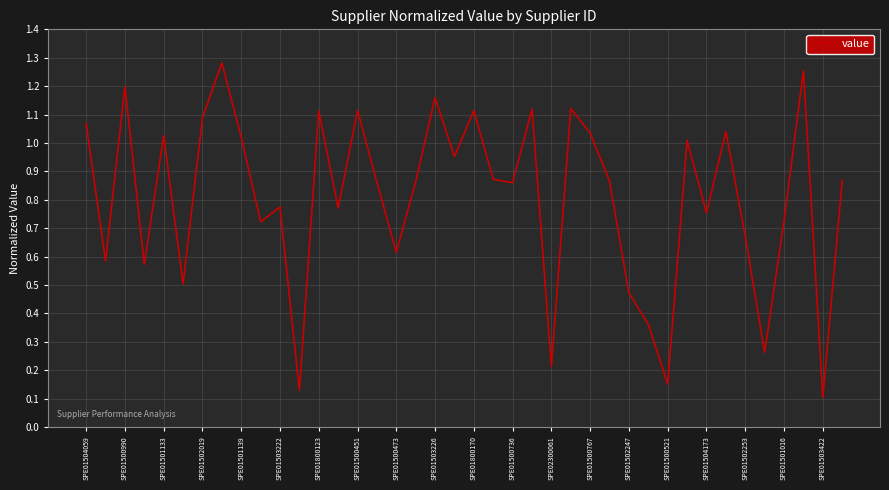

Reading right to left, transcribe all the data shown in this chart.

0.9	0.1	1.3	0.7	0.3	0.7	1.0	0.8	1.0	0.2	0.4	0.5	0.9	1.0	1.1	0.2	1.1	0.9	0.9	1.1	1.0	1.2	0.9	0.6	0.9	1.1	0.8	1.1	0.1	0.8	0.7	1.0	1.3	1.1	0.5	1.0	0.6	1.2	0.6	1.1